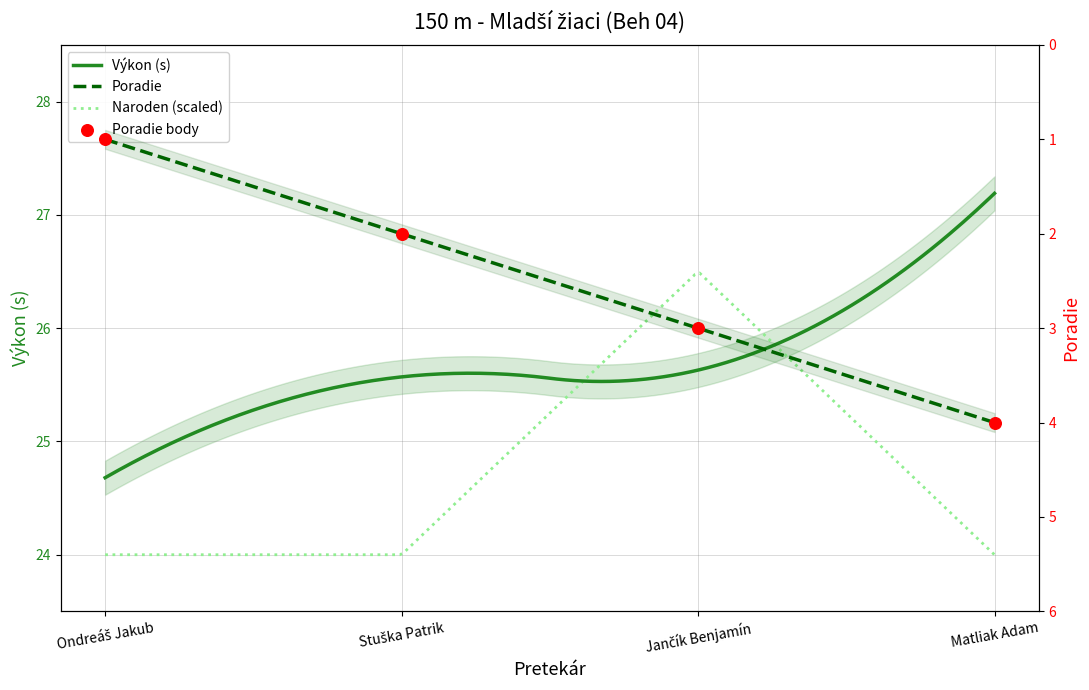

What is the change in value from Ondreáš Jakub to Matliak Adam?

+3